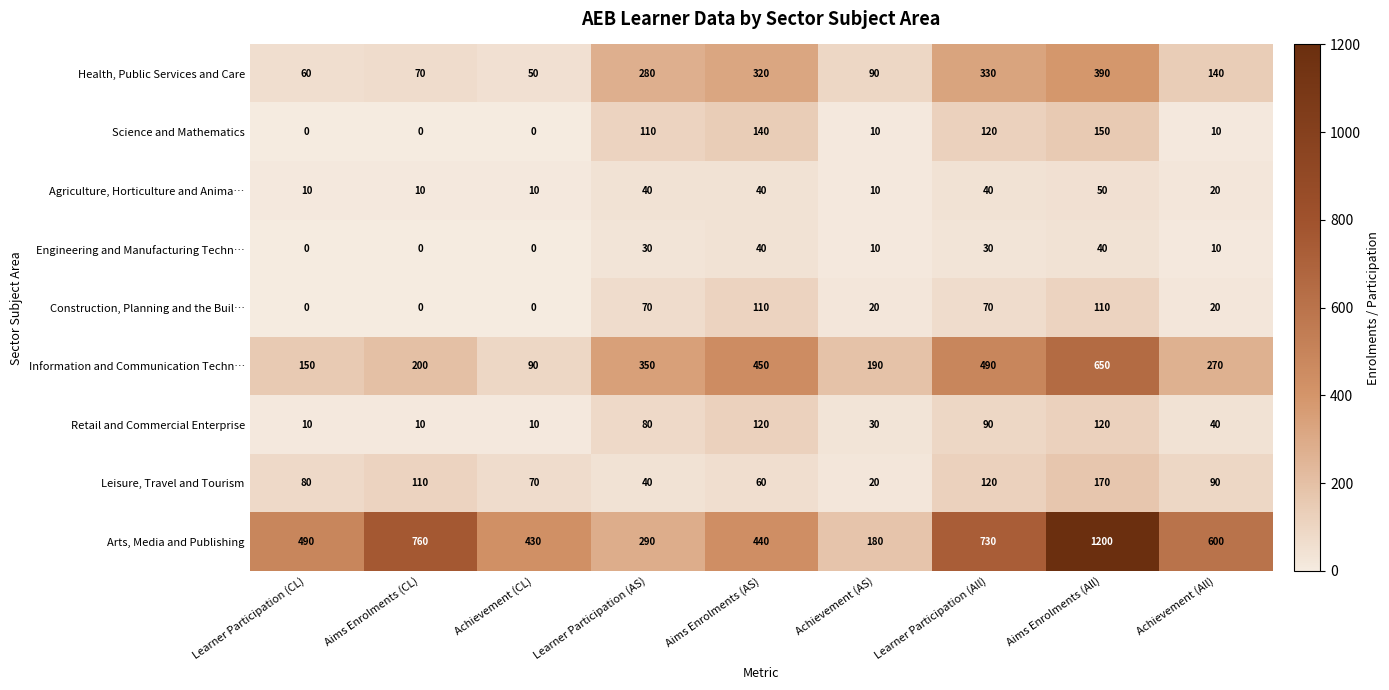

True or false: Agriculture, Horticulture and Anima… has a value of 14 at Learner Participation (AS).

False